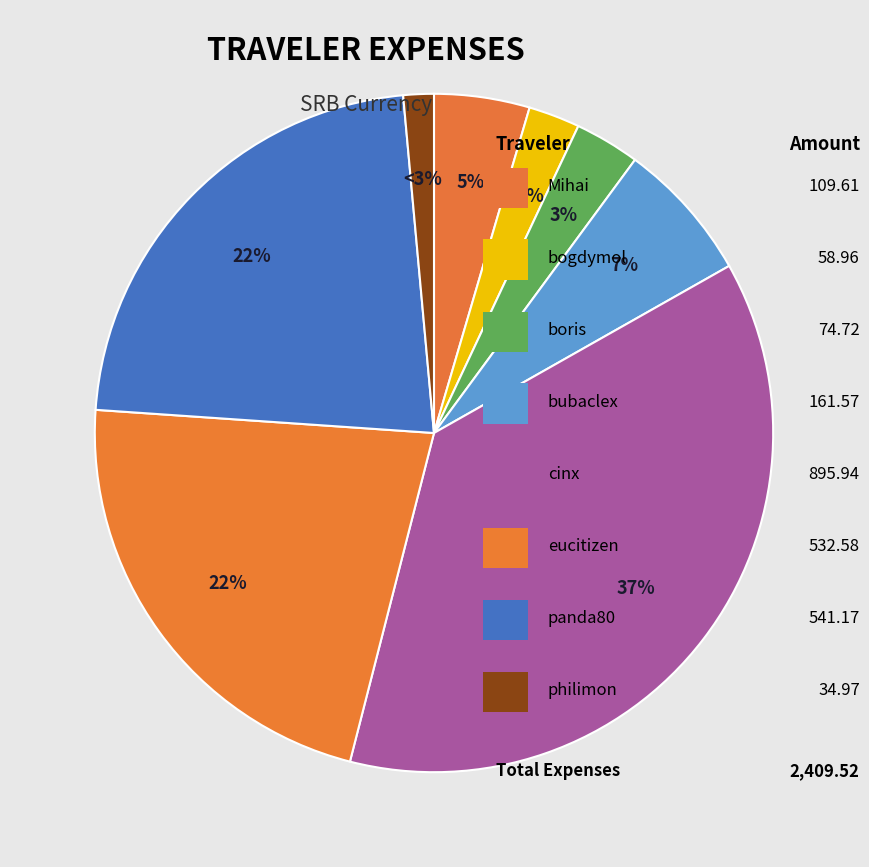

What percentage is the bogdymol slice, to the nearest percent?

2%